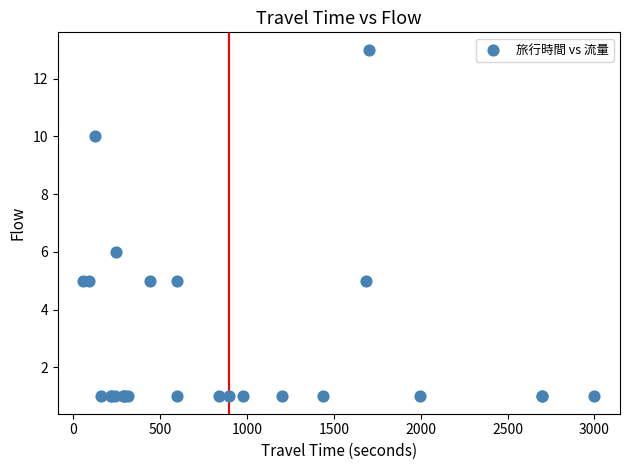

What Y value in the scatter plot is closest to 7?

6